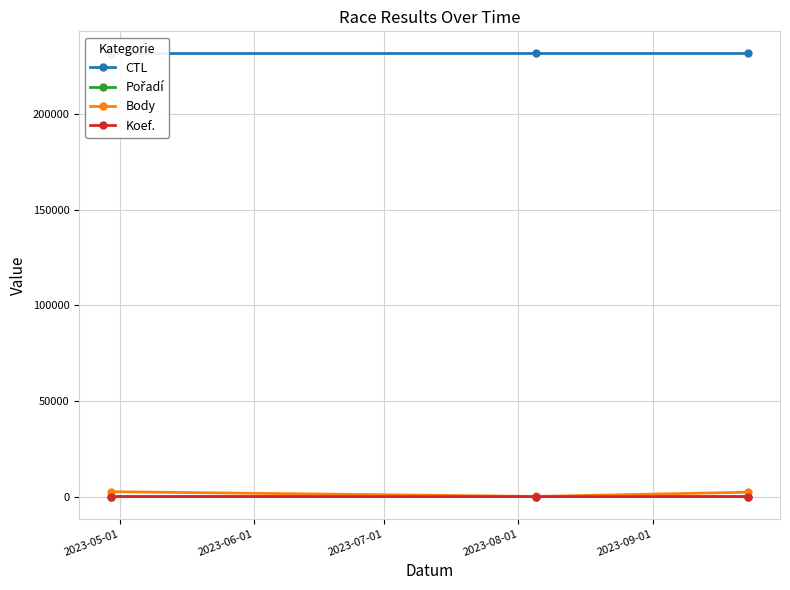

How many data points in Koef. are less than 4?

1